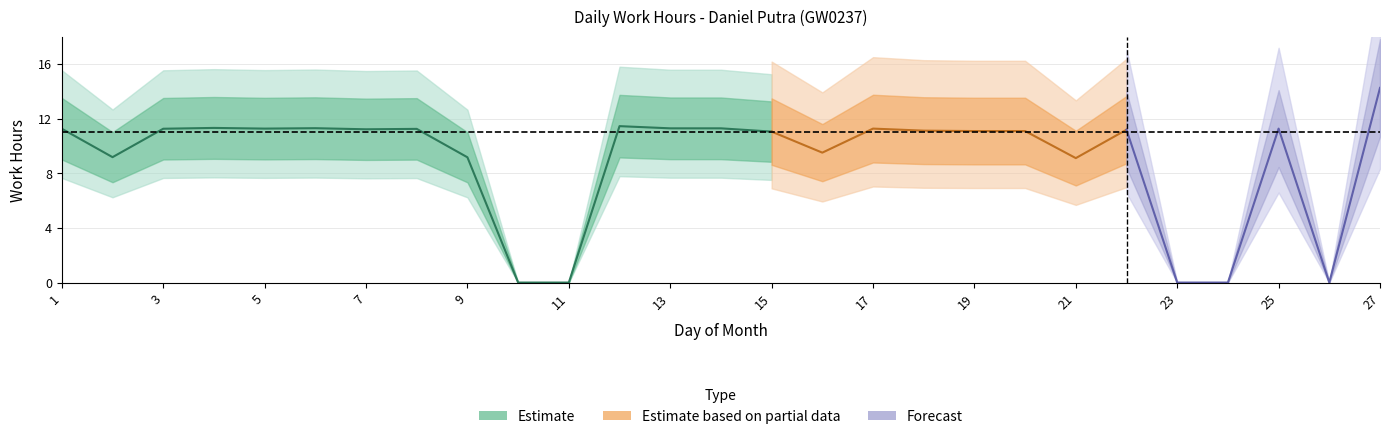

At which category does the chart reach its peak across all series?

27